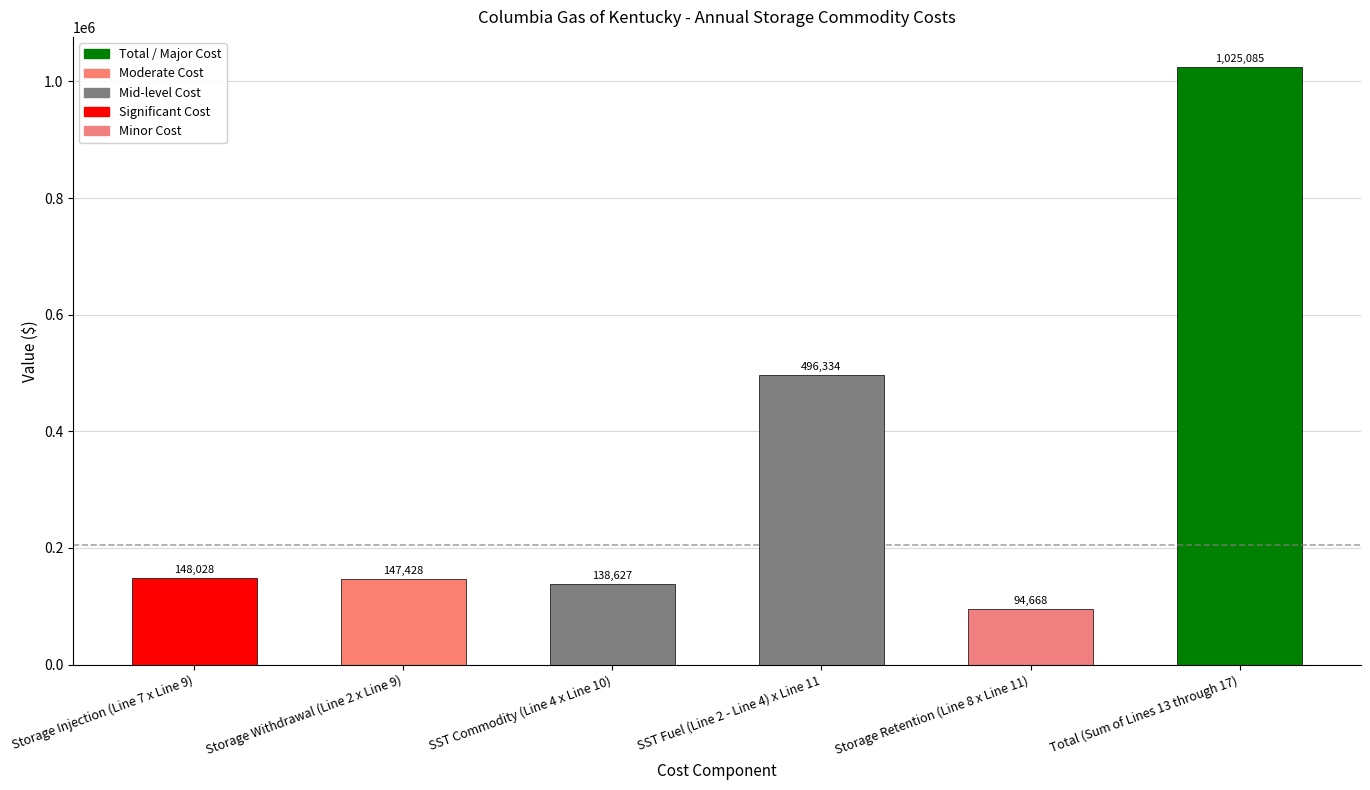

What is the label of the 1st bar from the right?

Total (Sum of Lines 13 through 17)